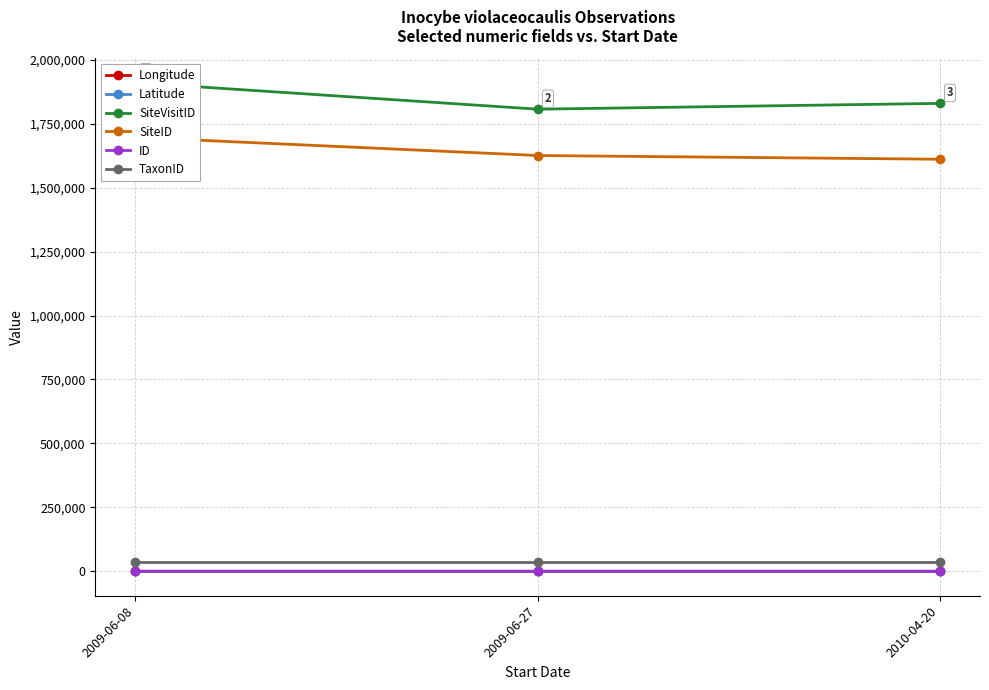

What are all the series names shown in the legend?

Longitude, Latitude, SiteVisitID, SiteID, ID, TaxonID